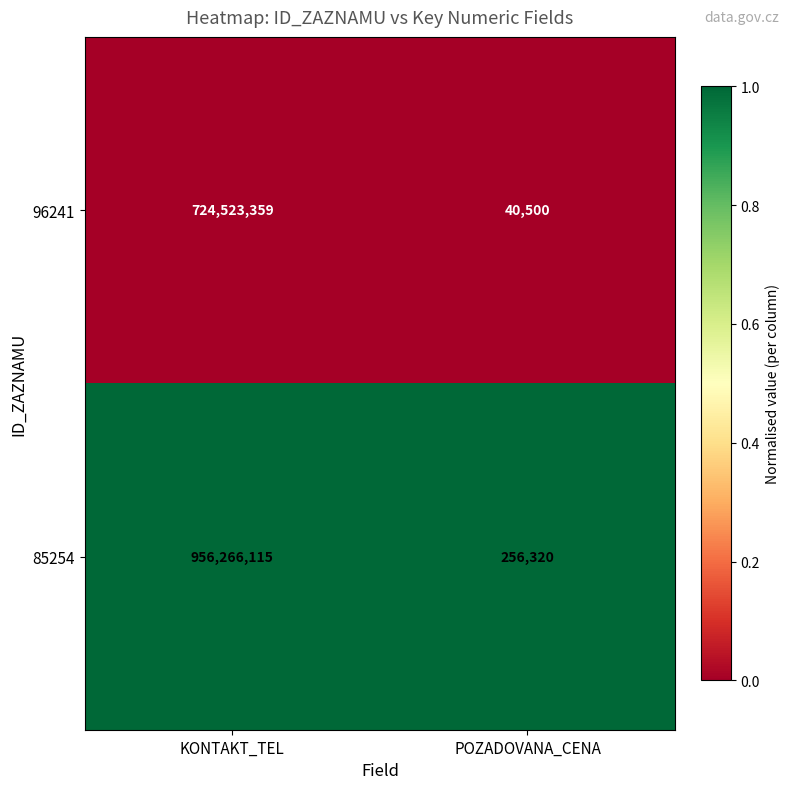

Which series has the largest total across all categories?

85254